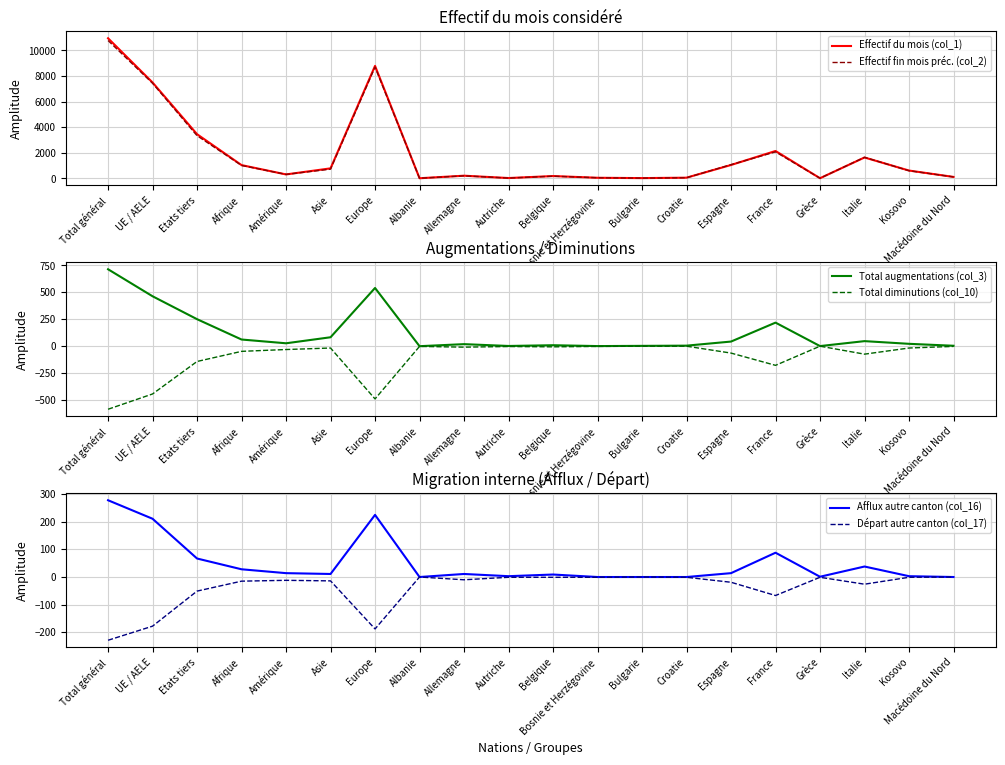

How many categories are shown in the chart?

20